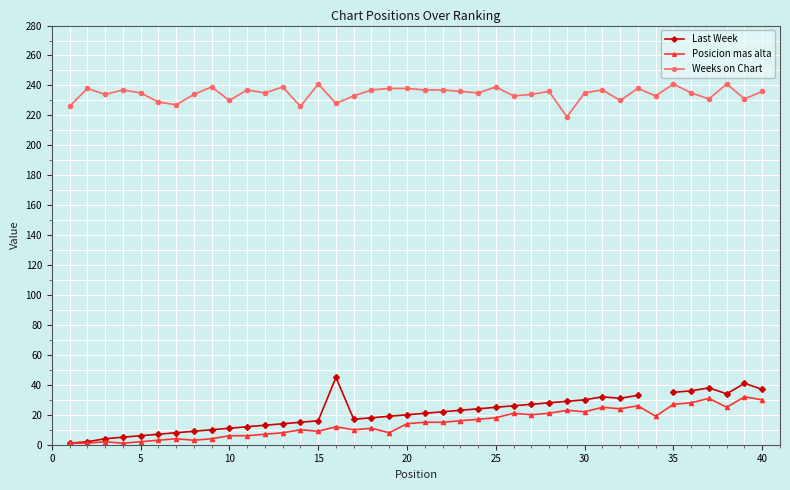

True or false: Posicion mas alta and Weeks on Chart intersect in this chart.

False